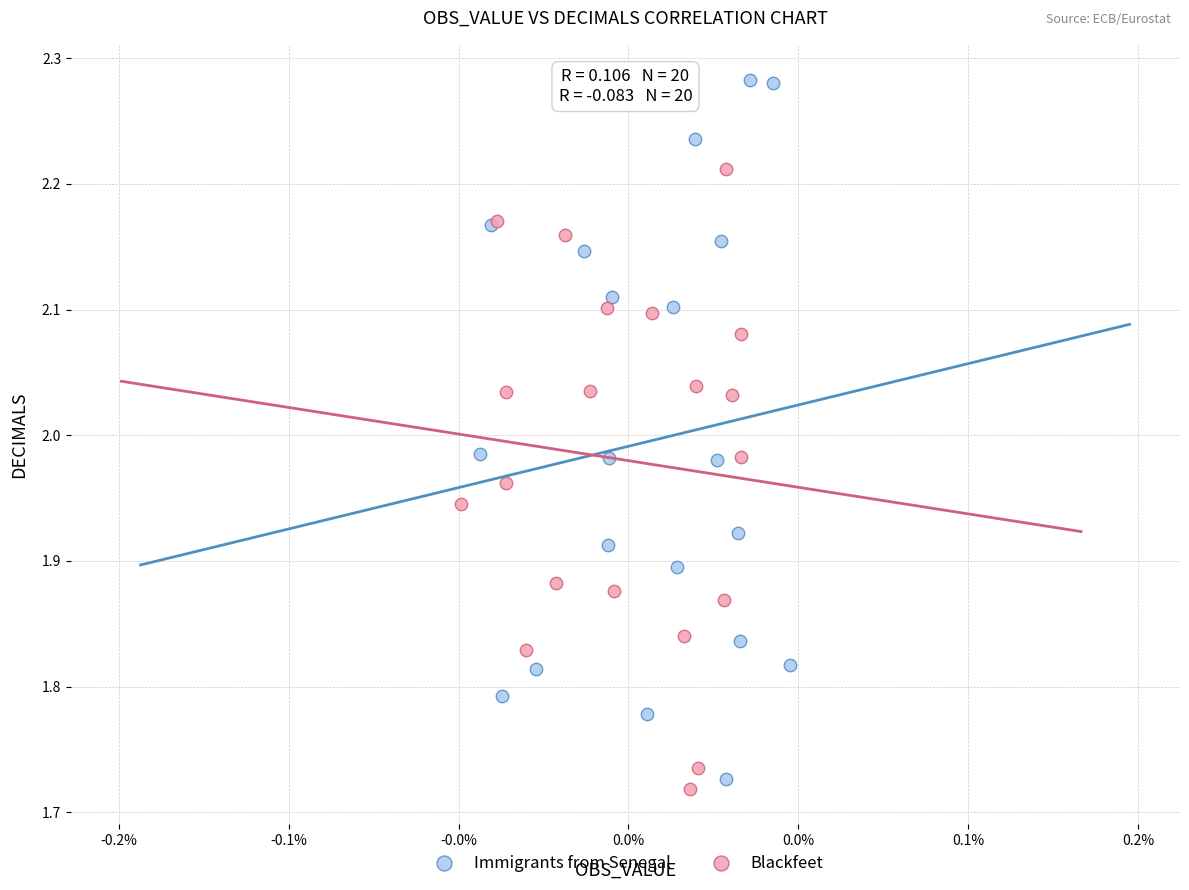

Which series reaches the minimum Y coordinate?

Blackfeet